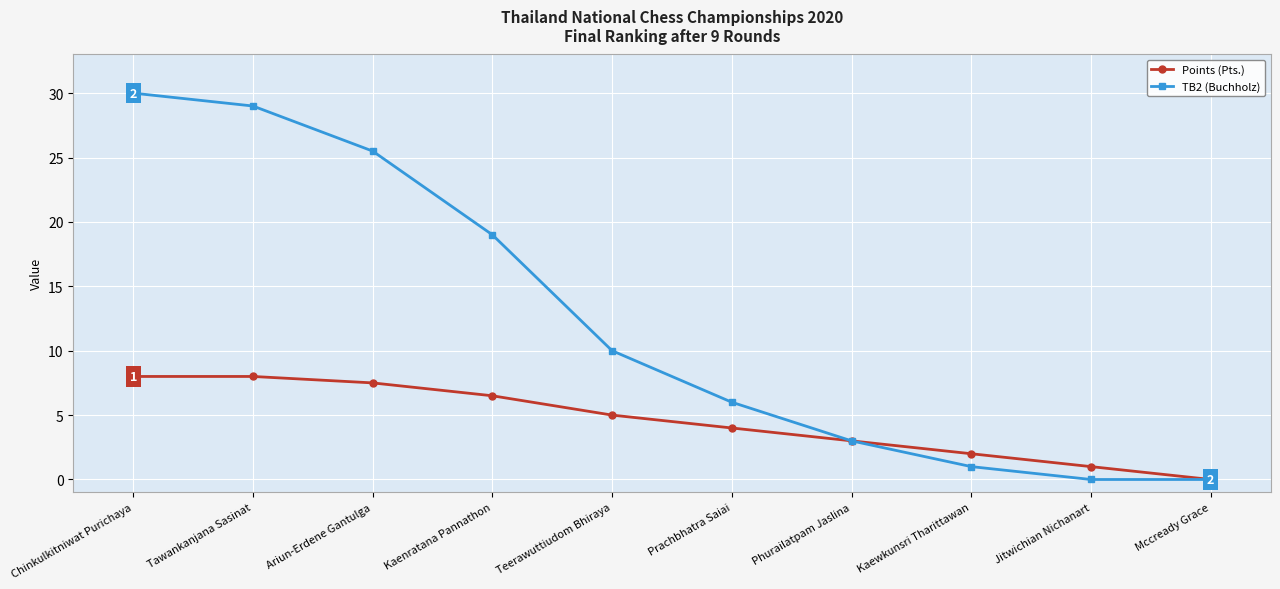

What is the total value across all series at Prachbhatra Saiai?

10.0